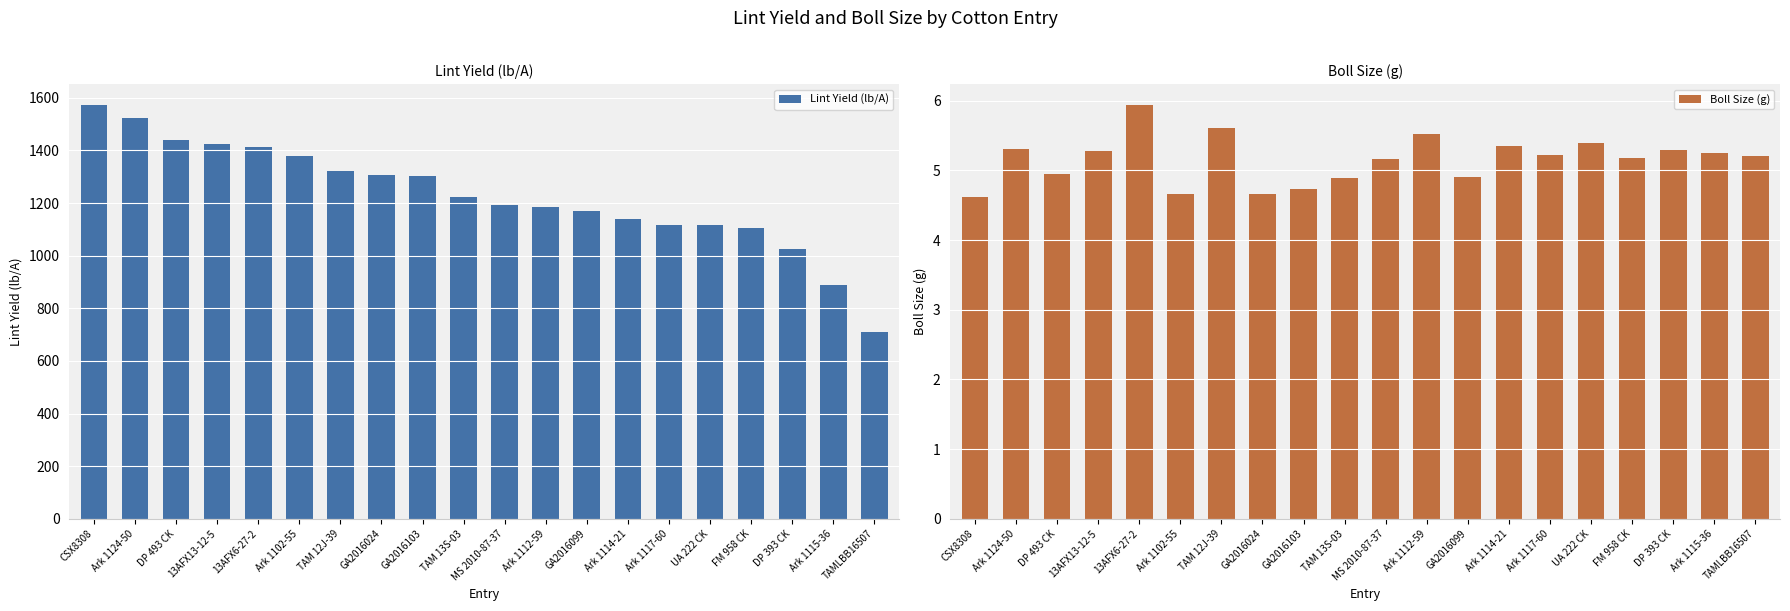

Which series has the largest total across all categories?

Lint Yield (lb/A)